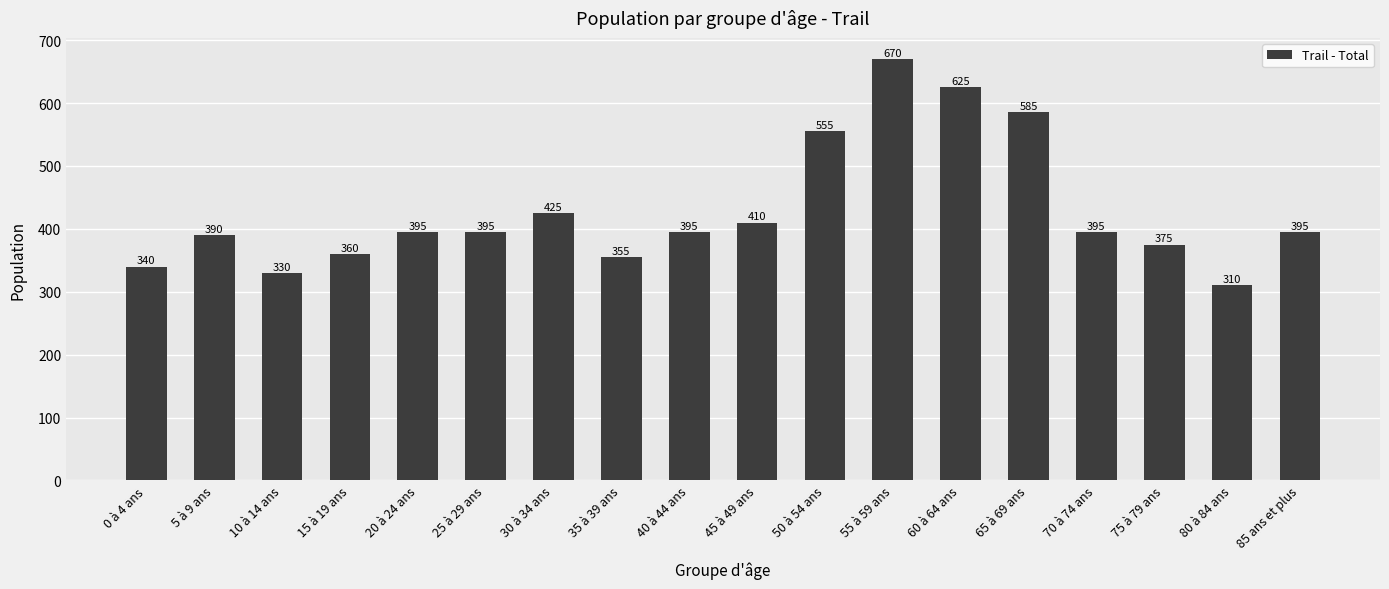

Which category has the lowest value across all series?

80 à 84 ans